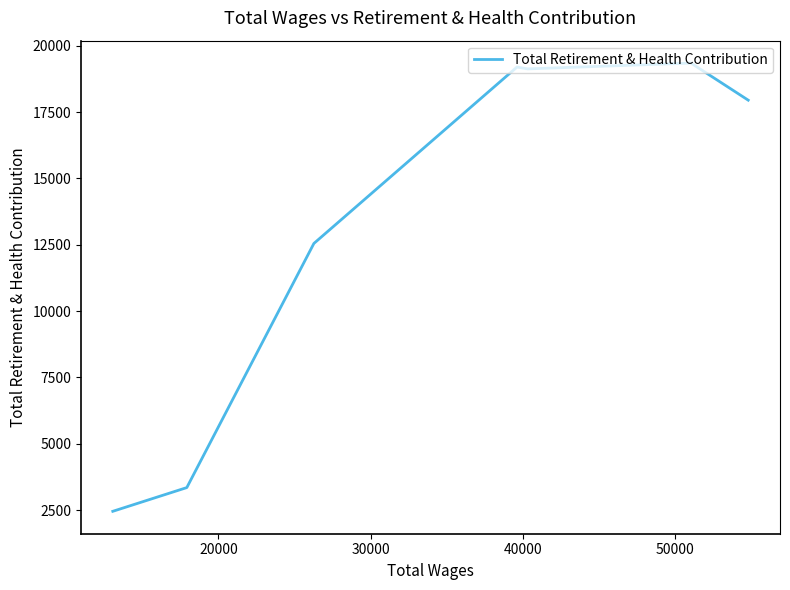

The value at 6 is 3793. True or false?

False